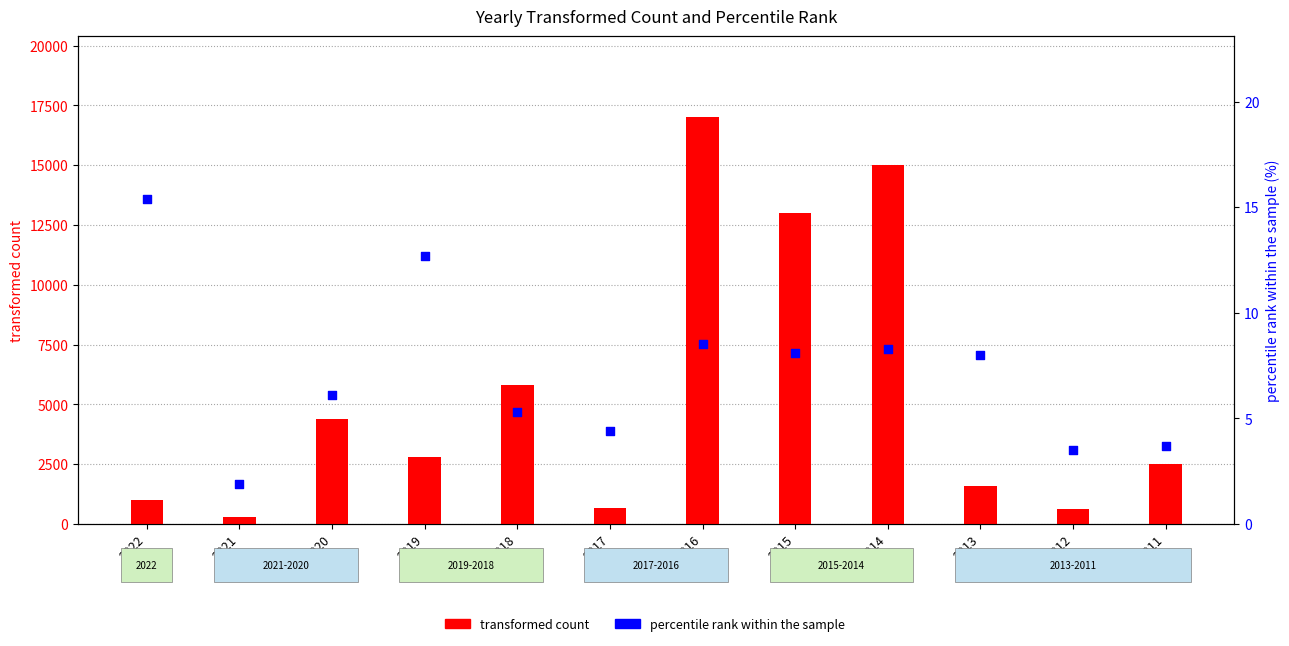

Which series reaches the maximum Y coordinate?

transformed count